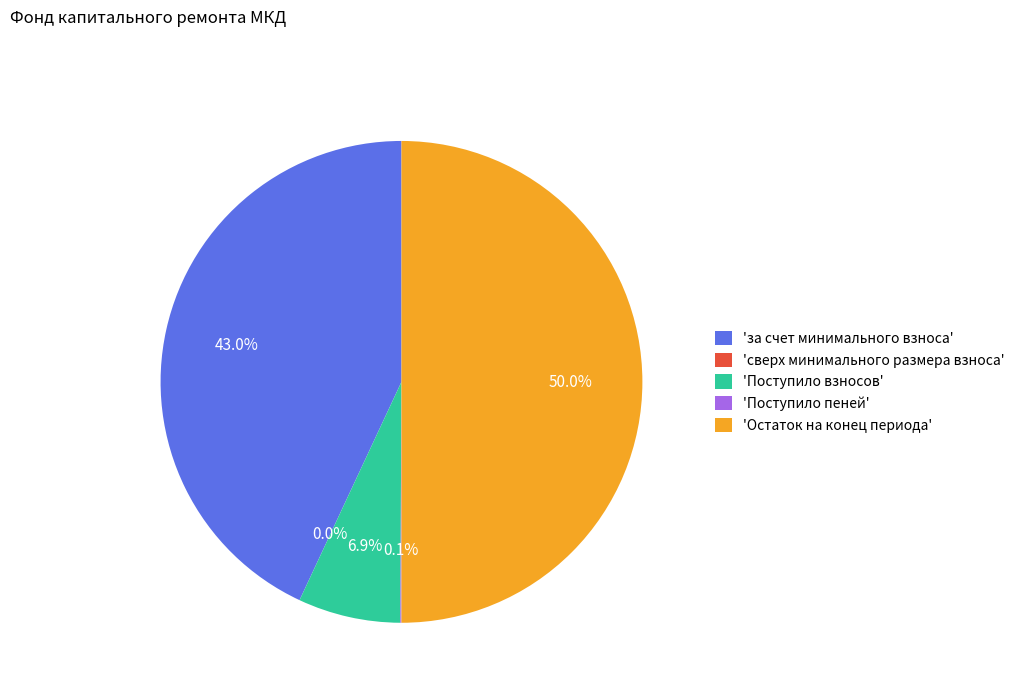

What portion of the pie excludes 'за счет минимального взноса'?

57.0%